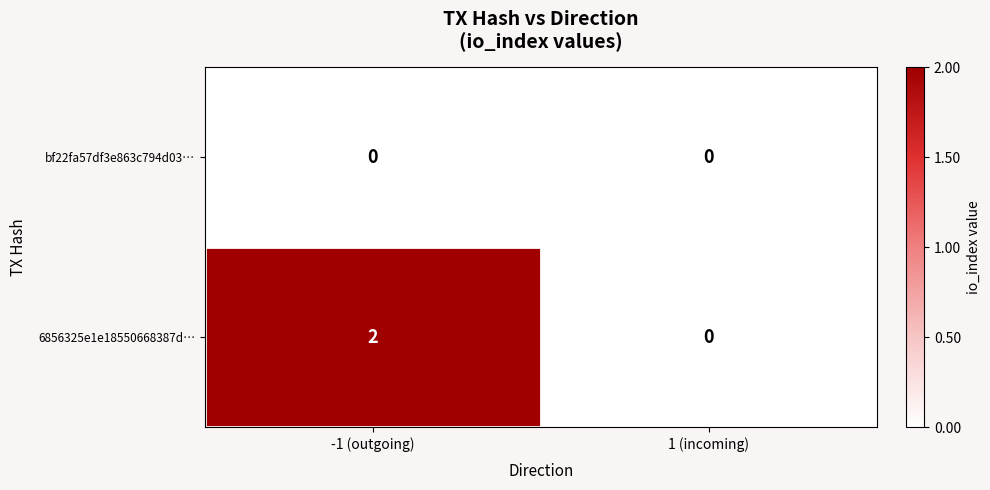

Reading right to left, transcribe all the data shown in this chart.

bf22fa57df3e863c794d03…: 0	0
6856325e1e18550668387d…: 0	2